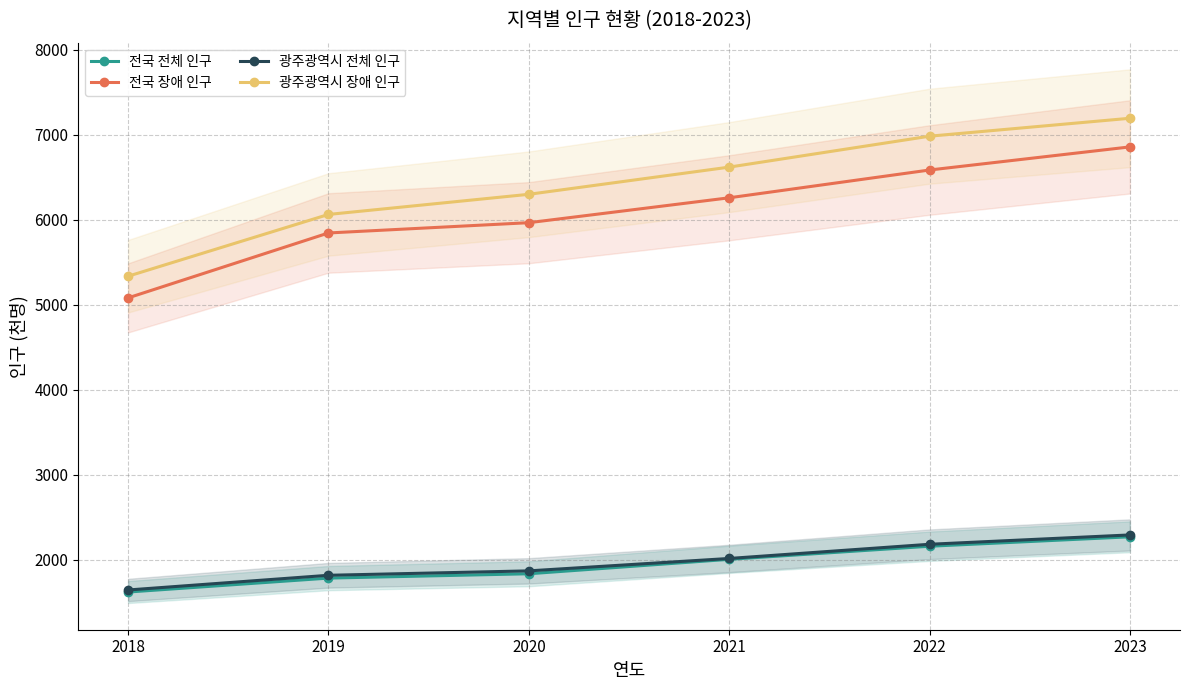

At 2021, list the series in order from smallest to largest.

전국 전체 인구, 광주광역시 전체 인구, 전국 장애 인구, 광주광역시 장애 인구